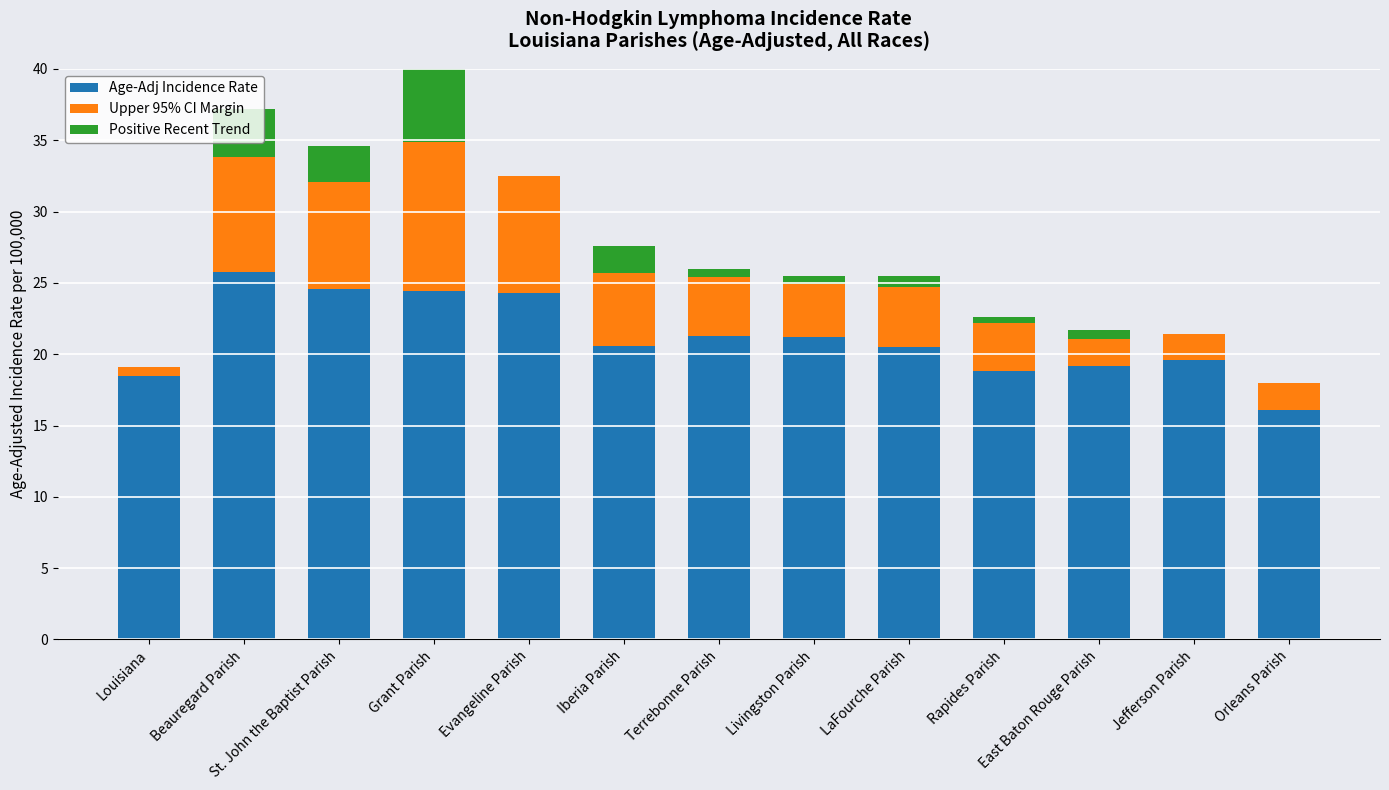

True or false: Upper 95% CI Margin has a value of 8.0 at Beauregard Parish.

True